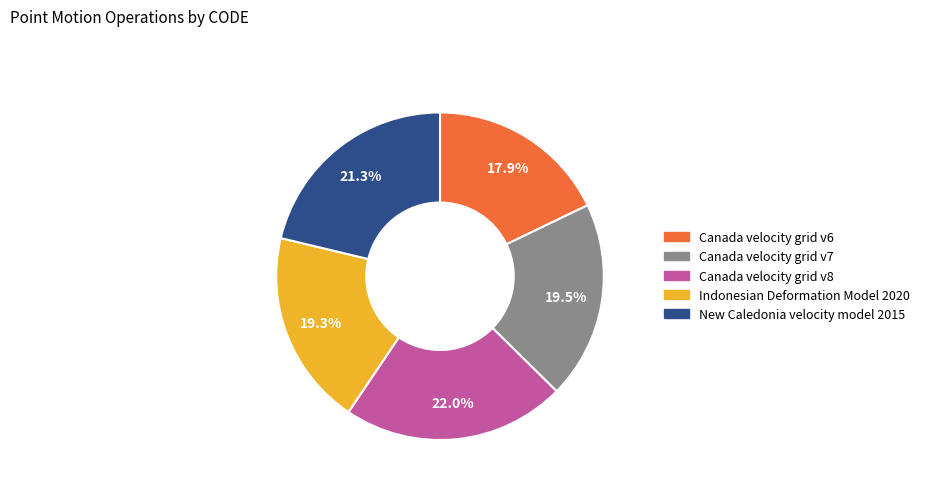

What is the smallest slice in the pie chart?

Canada velocity grid v6